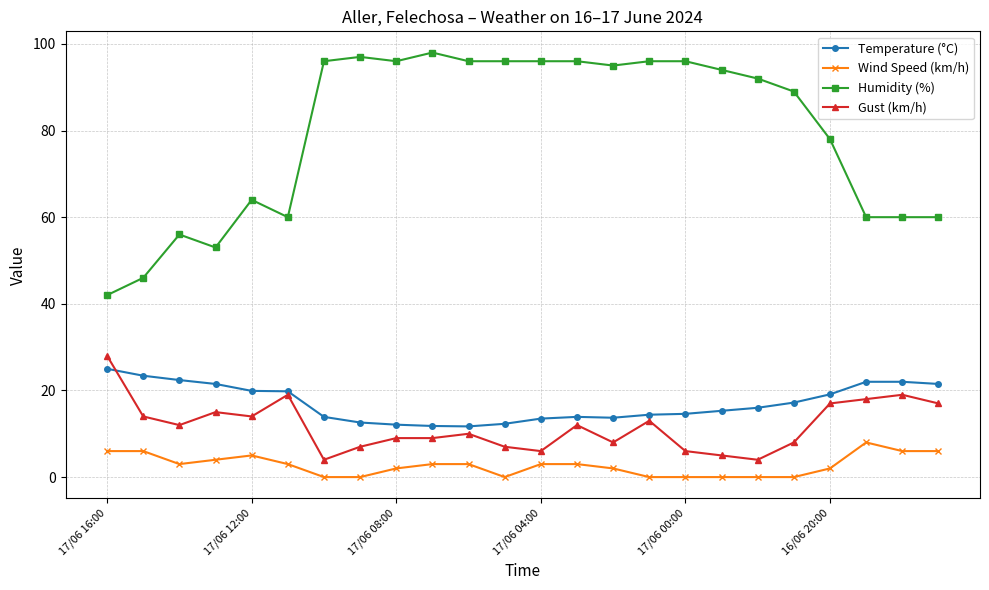

True or false: Temperature (°C) and Humidity (%) intersect in this chart.

False